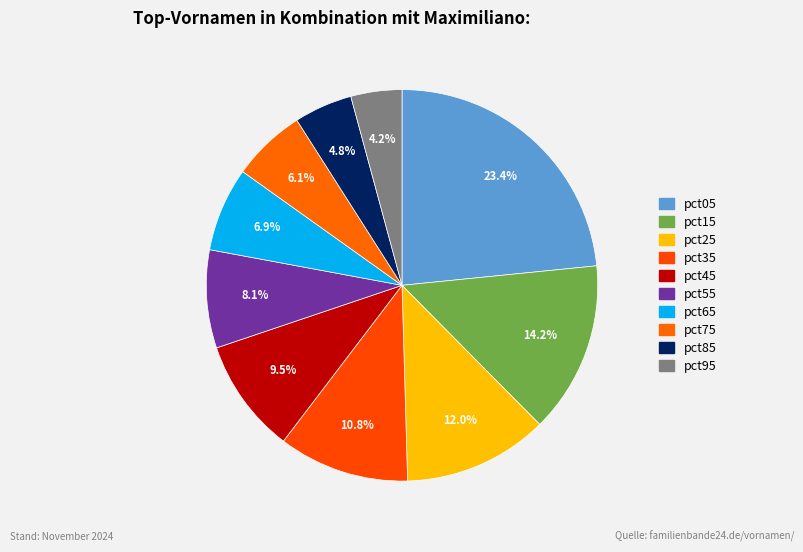

To the nearest percent, what is the difference between the pct15 and pct65 slice percentages?

7%